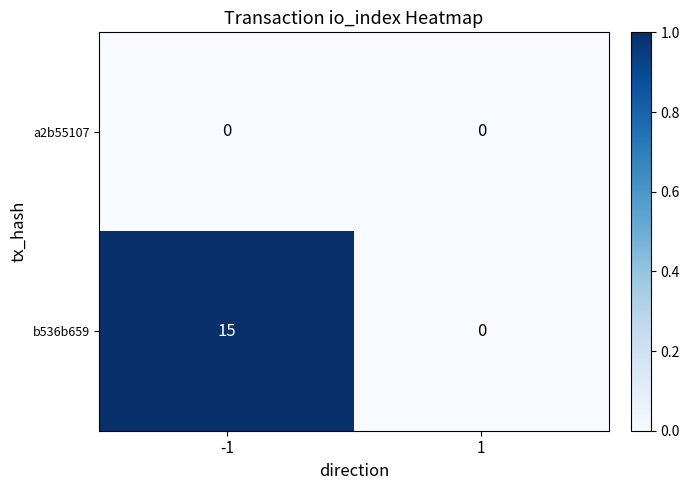

Which series has the largest total across all categories?

b536b659